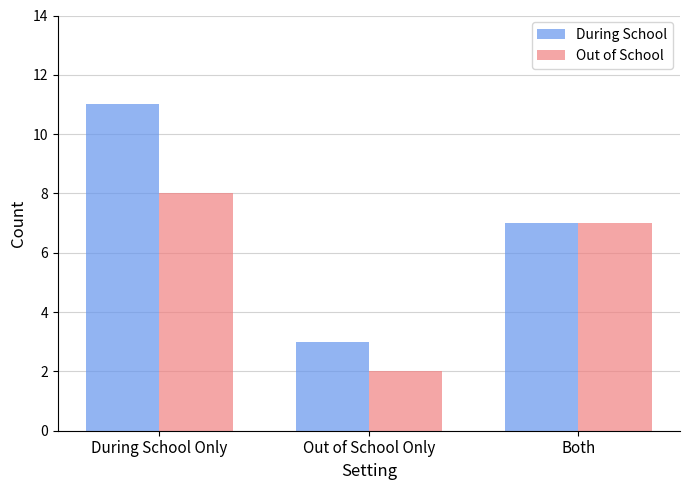

What is the smallest value displayed?

2